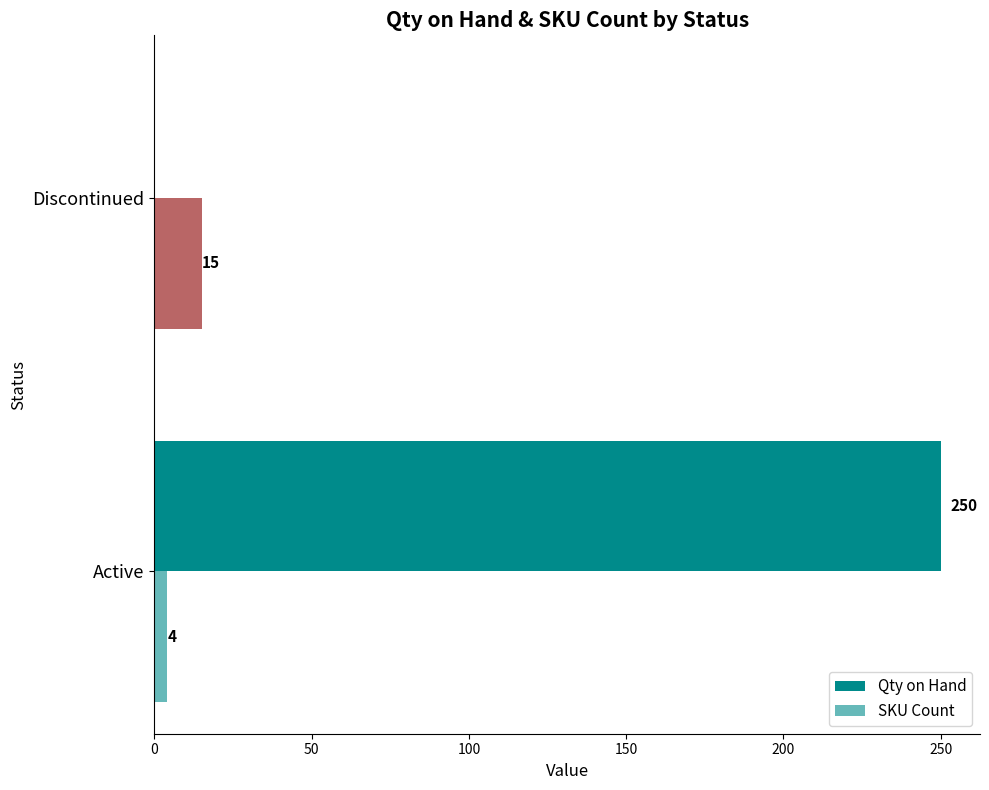

How many positive values does the Qty on Hand series have?

1